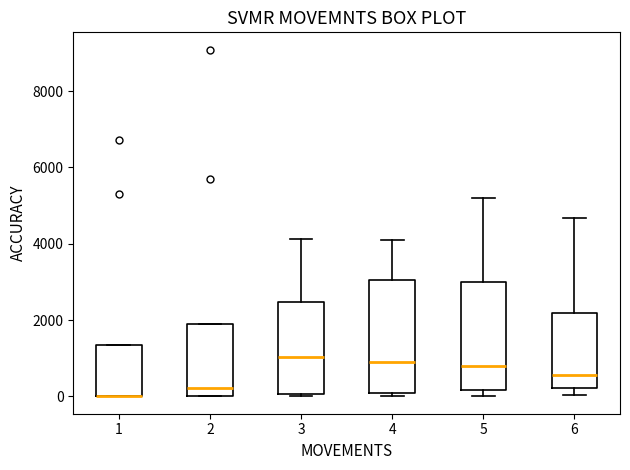

Where is the upper edge of the box at x = 5 on the y-axis? The values are not printed on the chart, so give them approximately, as read against the axis.

3000